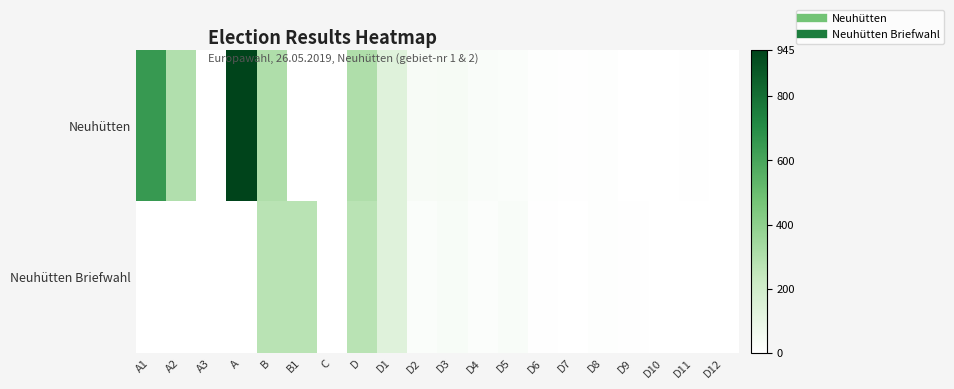

Which label corresponds to the largest value in the chart?

A